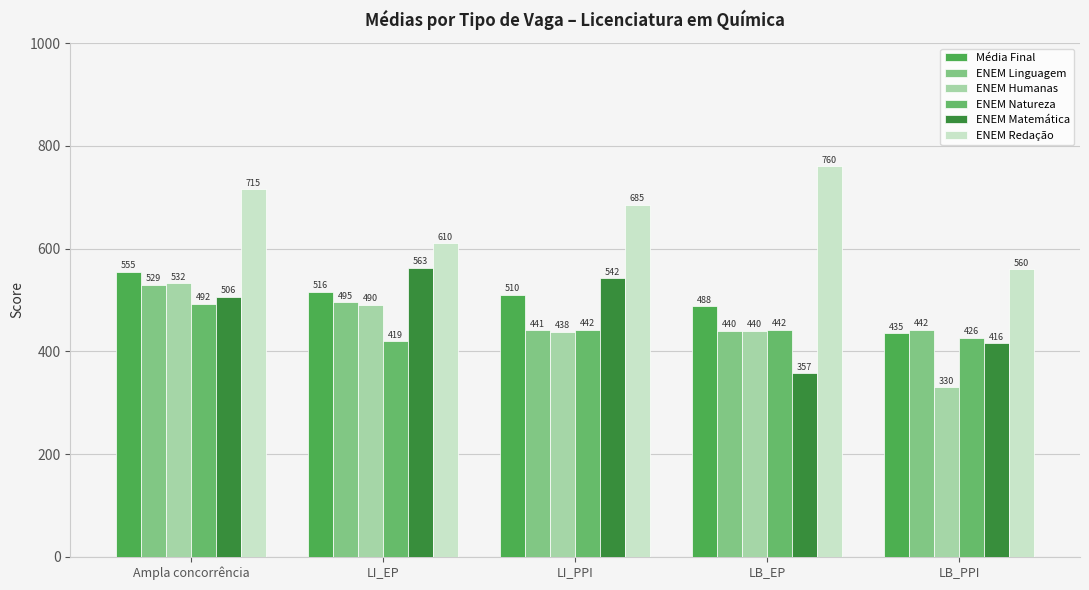

How many series are shown in this chart?

6